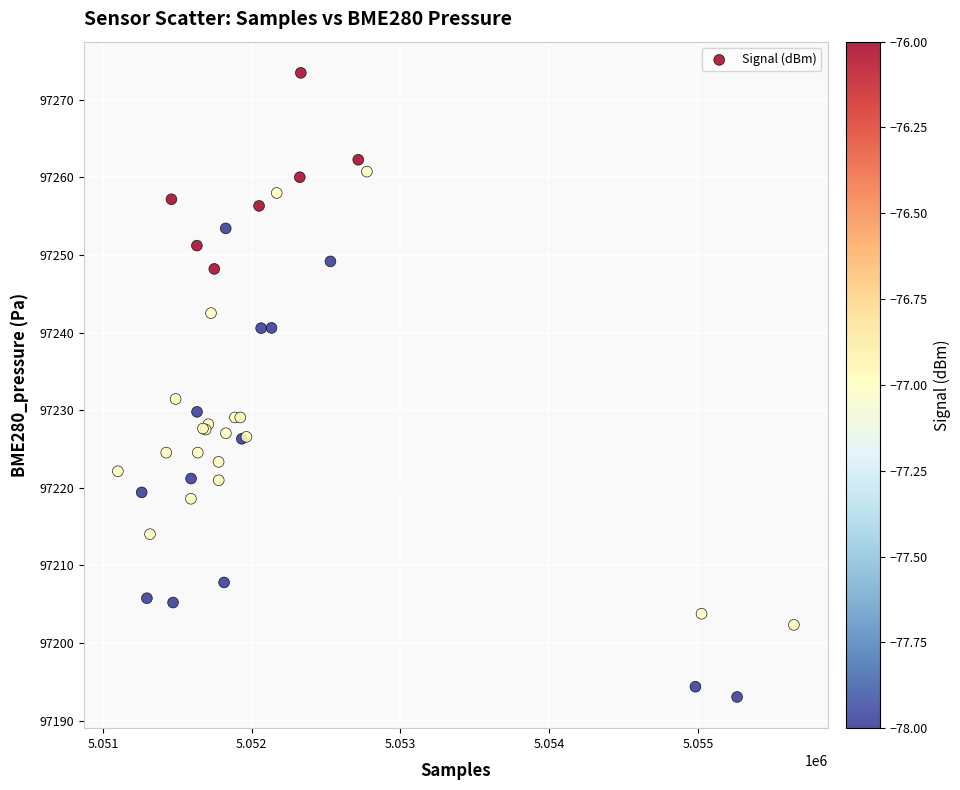

What Y value in the scatter plot is closest to 97233?

97231.4